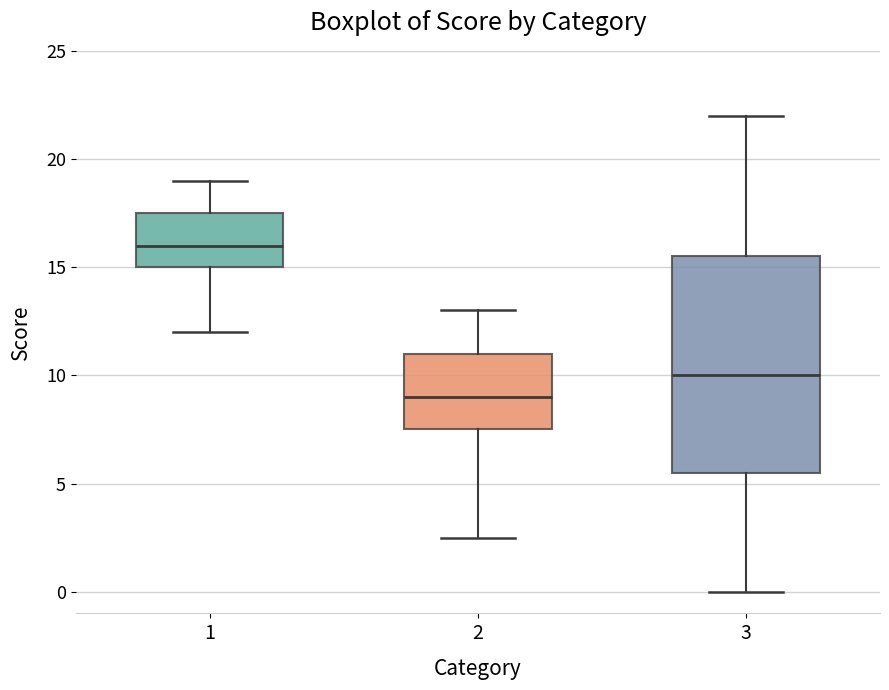

Which box has the lowest median line?

2